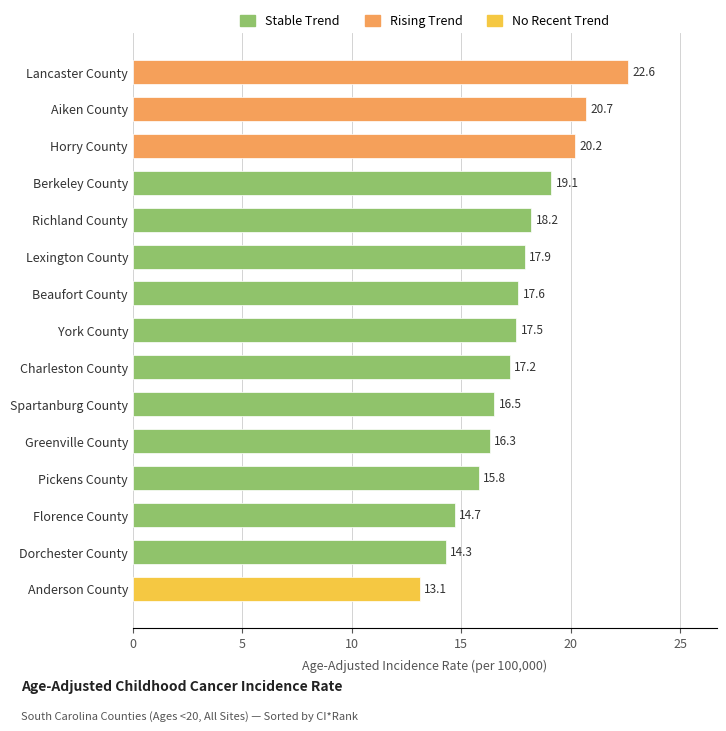

Does the chart contain any negative values?

No